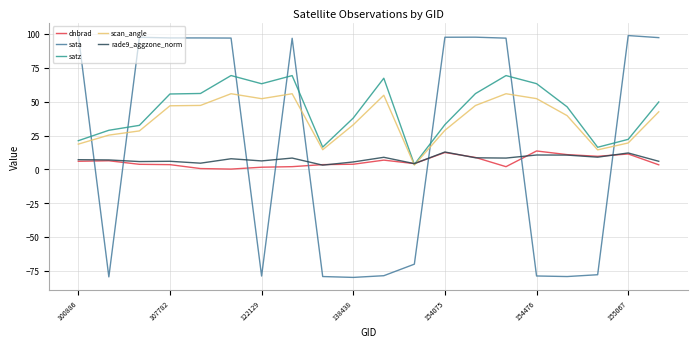

What is the sum of all dnbrad values?

115.0